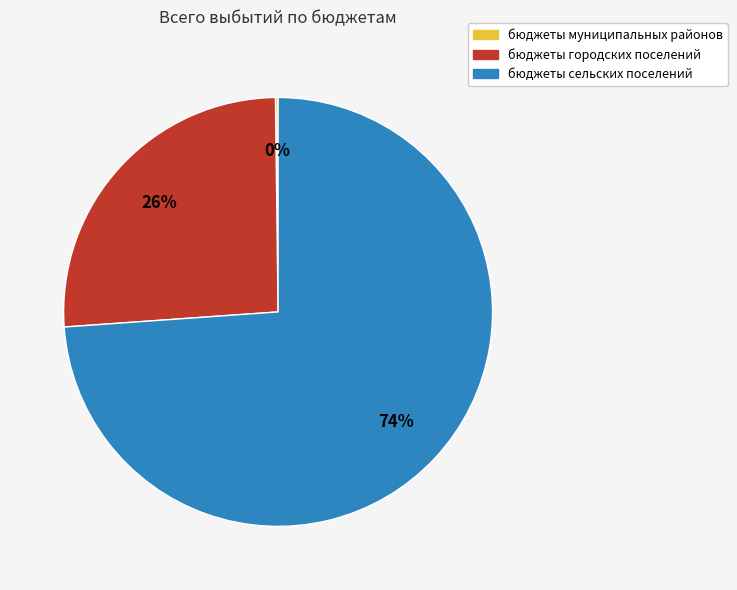

Which slice is the largest?

бюджеты сельских поселений